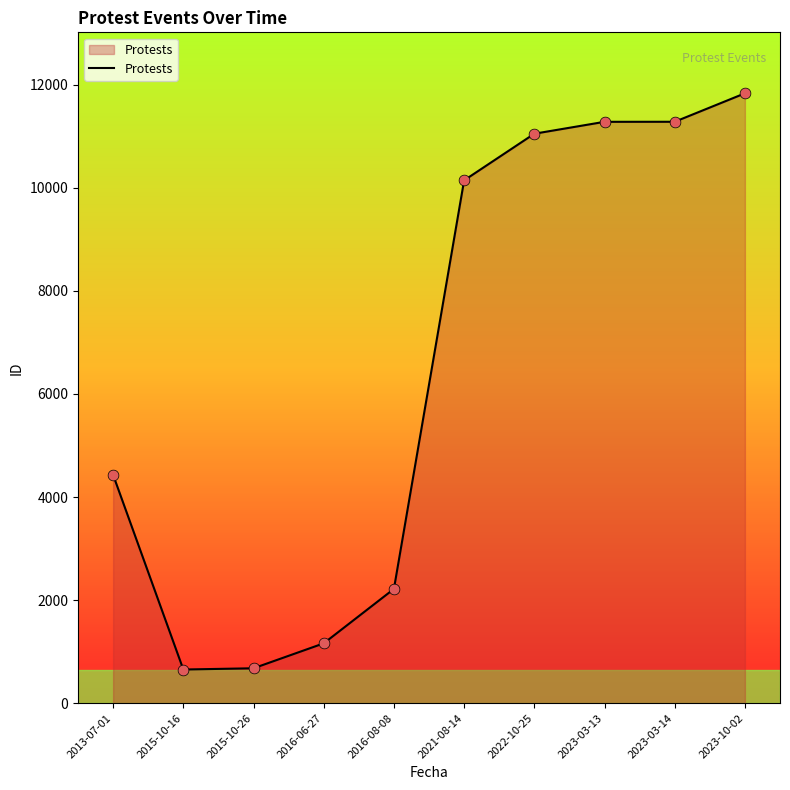

Between 2015-10-16 and 2023-03-13, which is larger?

2023-03-13